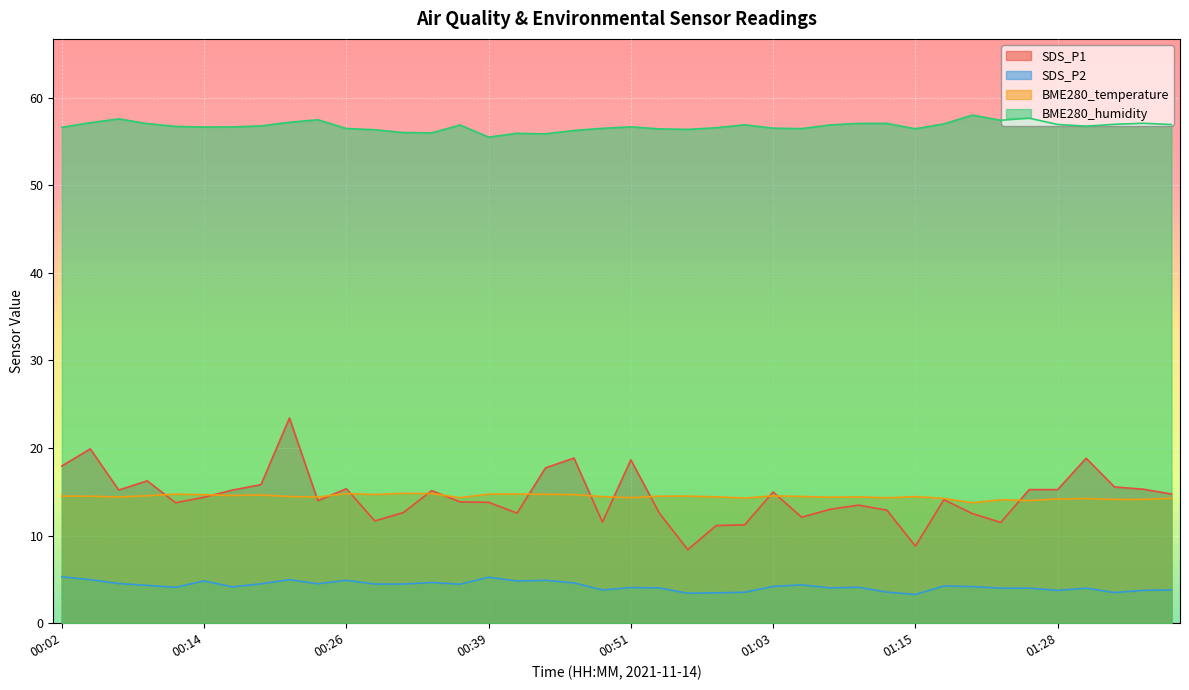

True or false: BME280_temperature and BME280_humidity cross at least once.

False